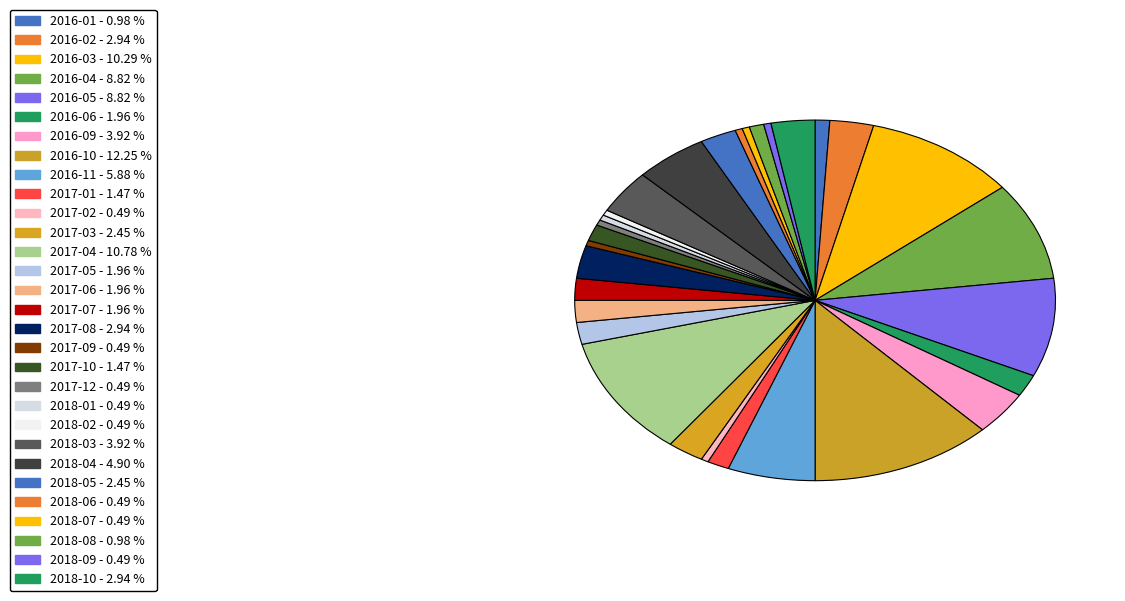

Which category has the biggest portion of the pie?

2016-10